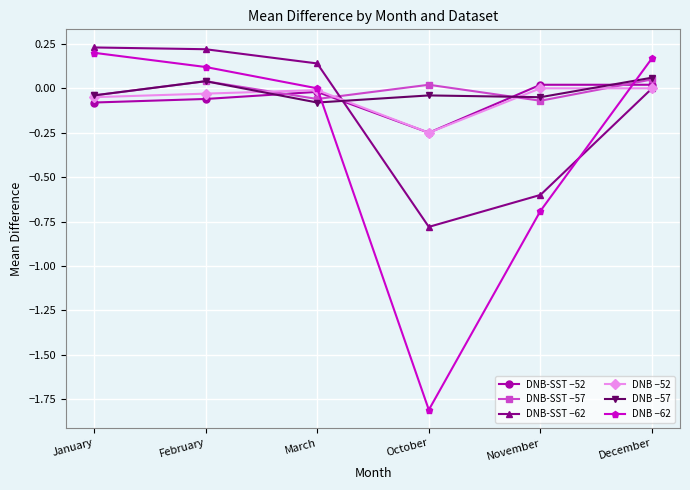

Which category has the lowest value in the DNB-SST −52 series?

October